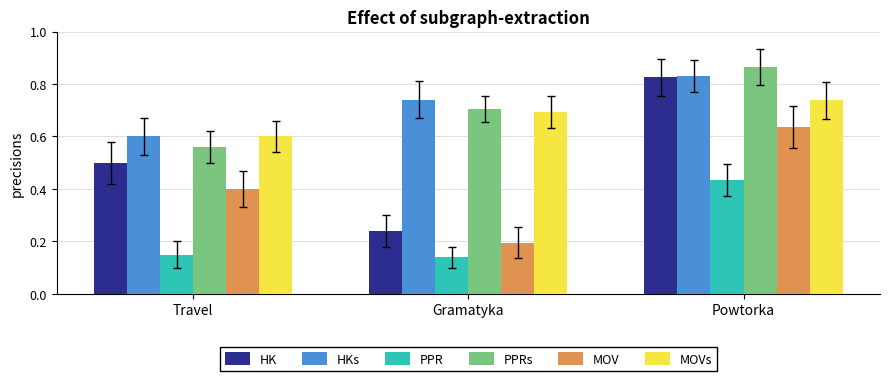

At which label does HK reach its peak?

Powtorka